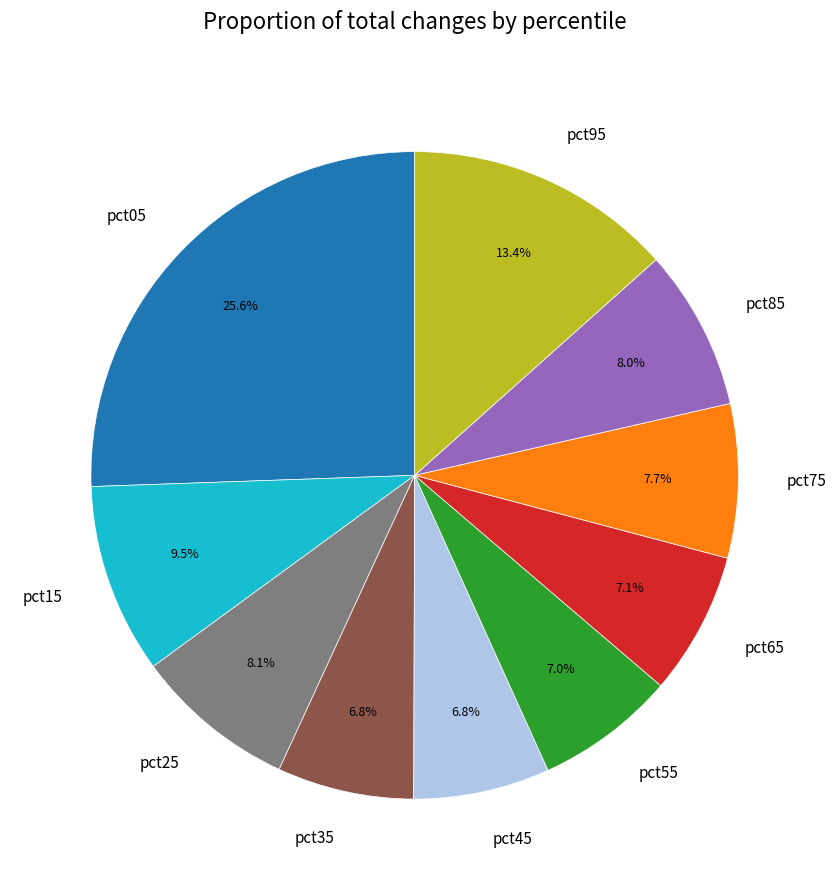

Count the number of slices in the pie.

10